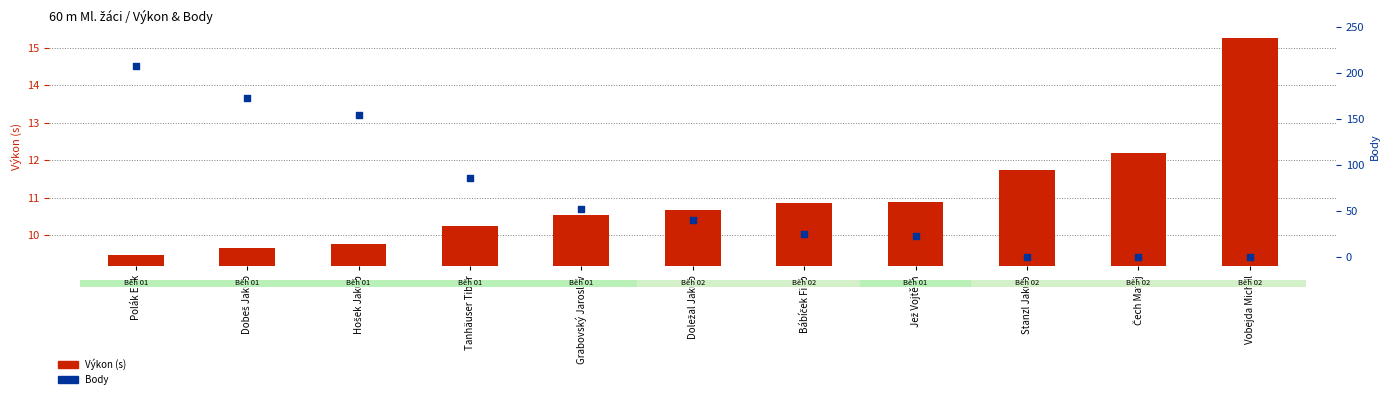

What are all the series names shown in the legend?

Výkon (s), Body